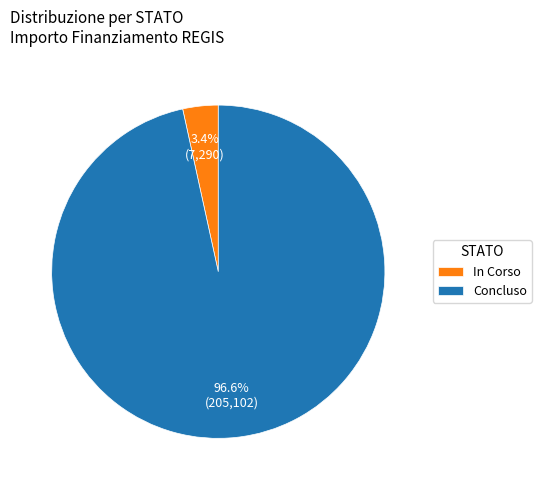

To the nearest percent, what is the average slice percentage?

50%